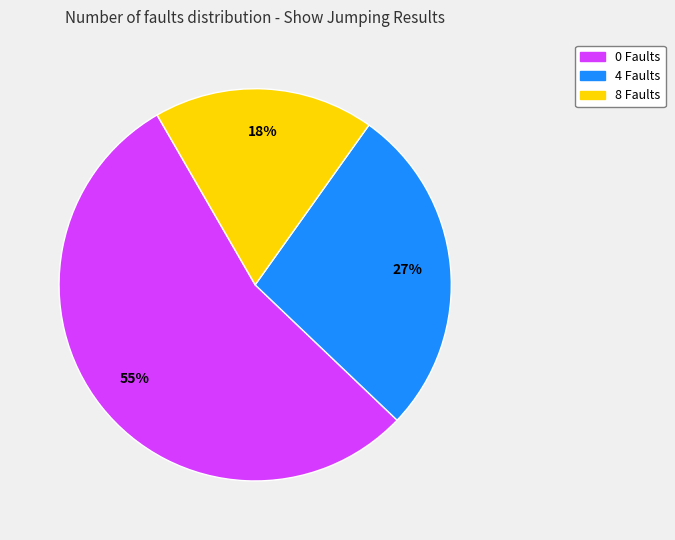

Is there a majority slice in this chart?

Yes